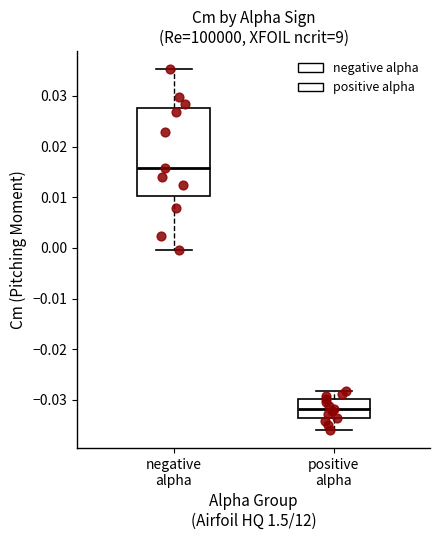

Reading left to right, read every box against the y-axis: the position of its median line, the range the box covers, and the ends of its whiskers. The values are not printed on the chart, so give them approximately, as read against the axis.

negative alpha: median 0.016, box 0.010 to 0.028, whiskers 0.000 to 0.035
positive alpha: median -0.032, box -0.033 to -0.030, whiskers -0.036 to -0.028